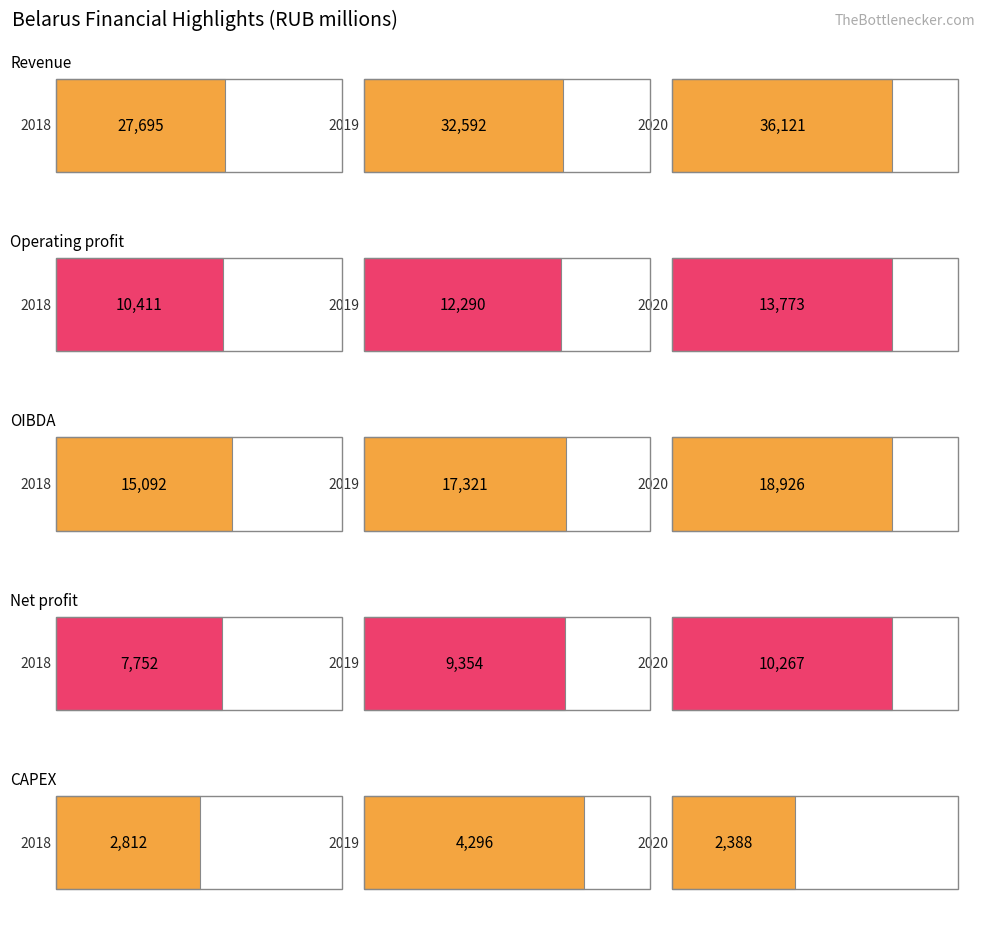

What is the spread (max minus min) of values at 0?

28296